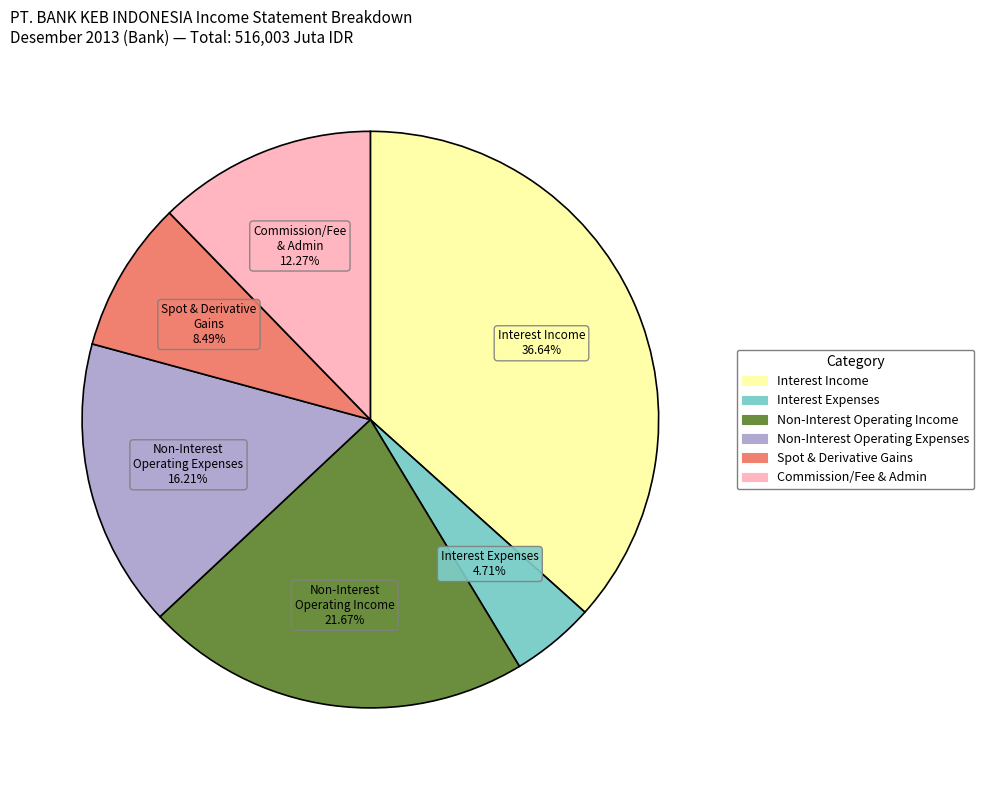

Is there a majority slice in this chart?

No